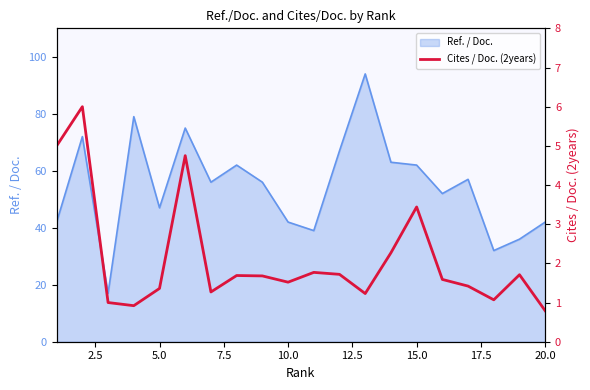

What is the minimum value for Ref. / Doc.?

17